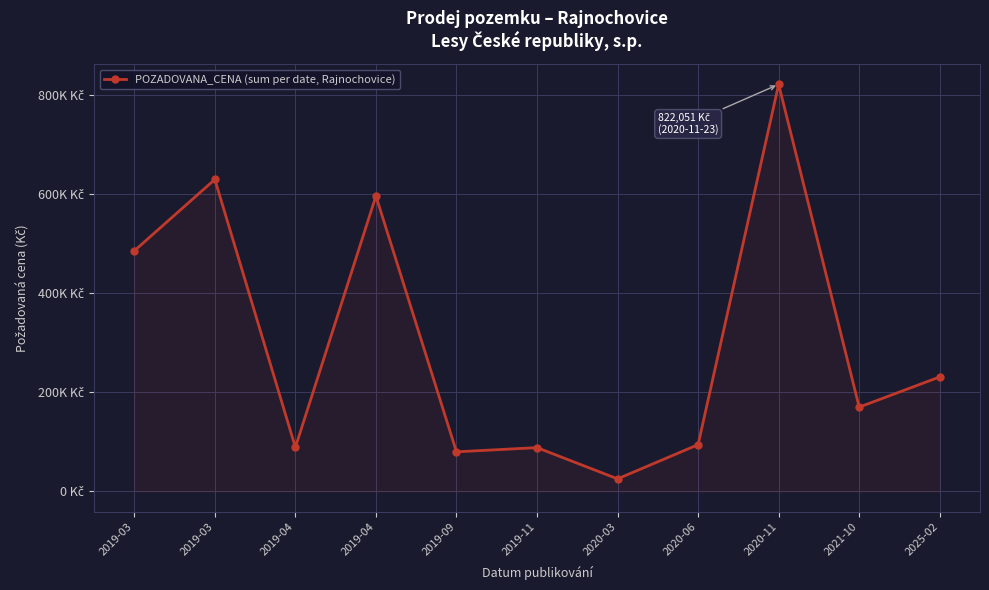

Is this an area chart (filled region under the line)?

Yes